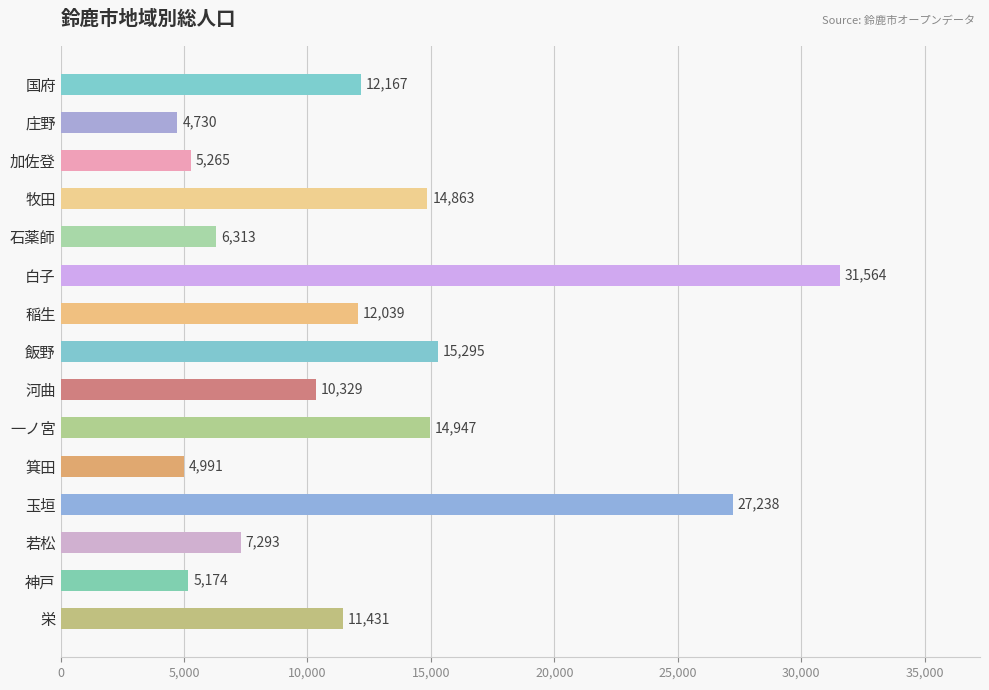

Are the bars grouped side by side (vs. stacked)?

No